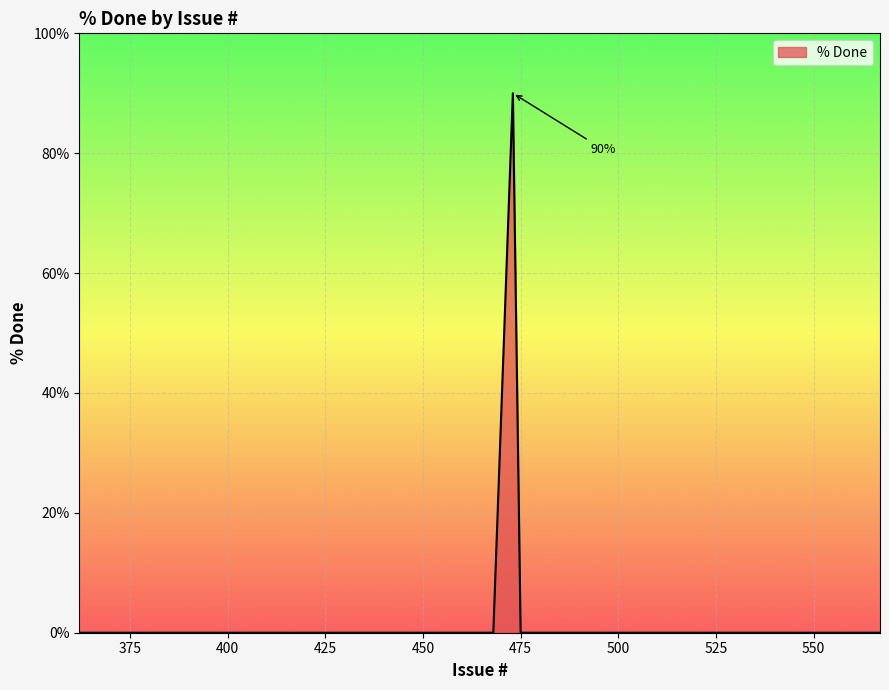

What is the difference between the maximum and minimum values?

90